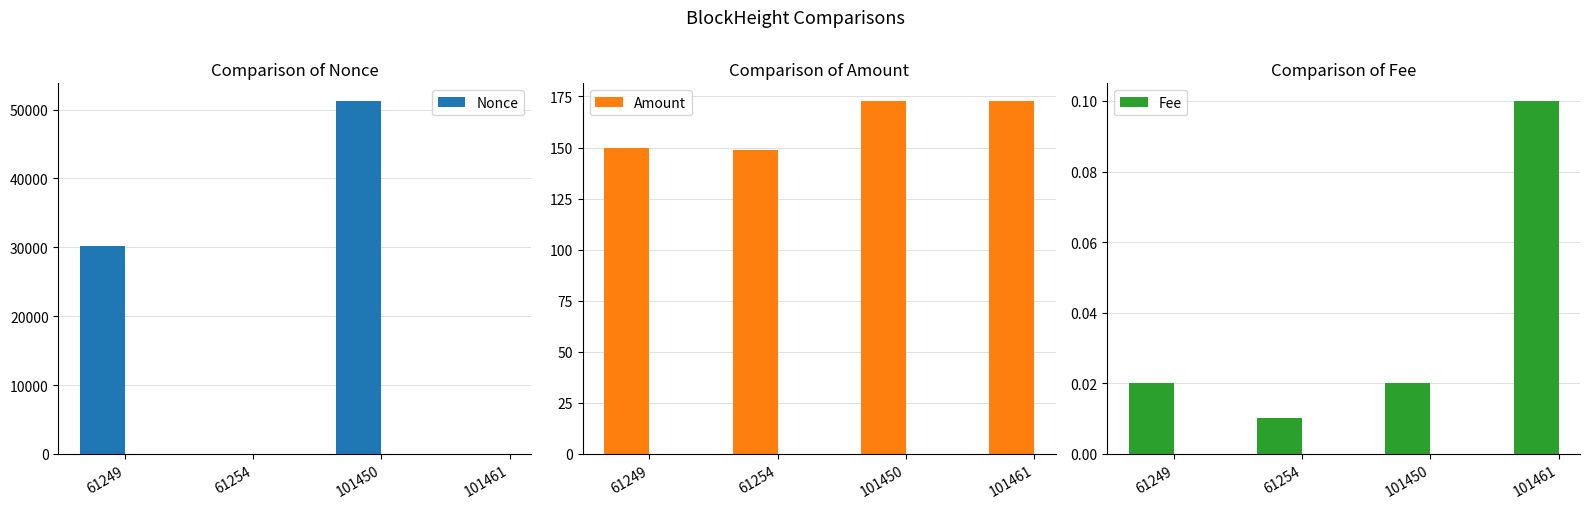

What is the sum of all Amount values?

644.4